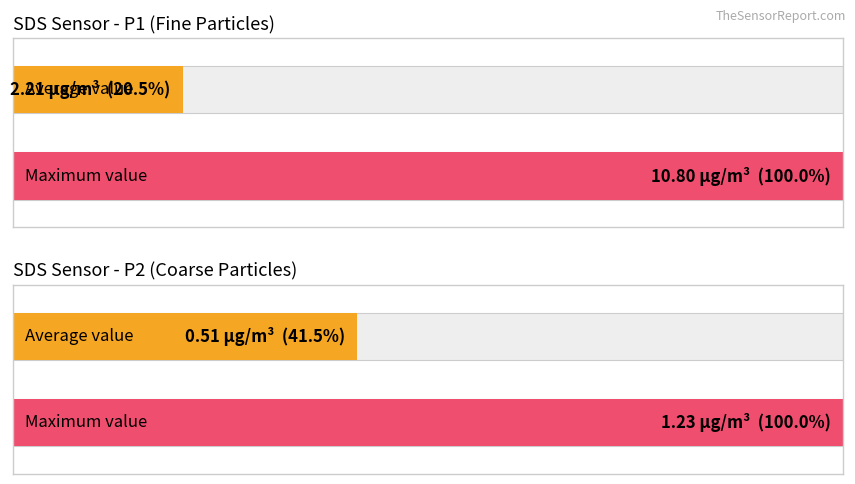

What is the approximate value of Maximum utilization at Avg SDS_P1?

99.9